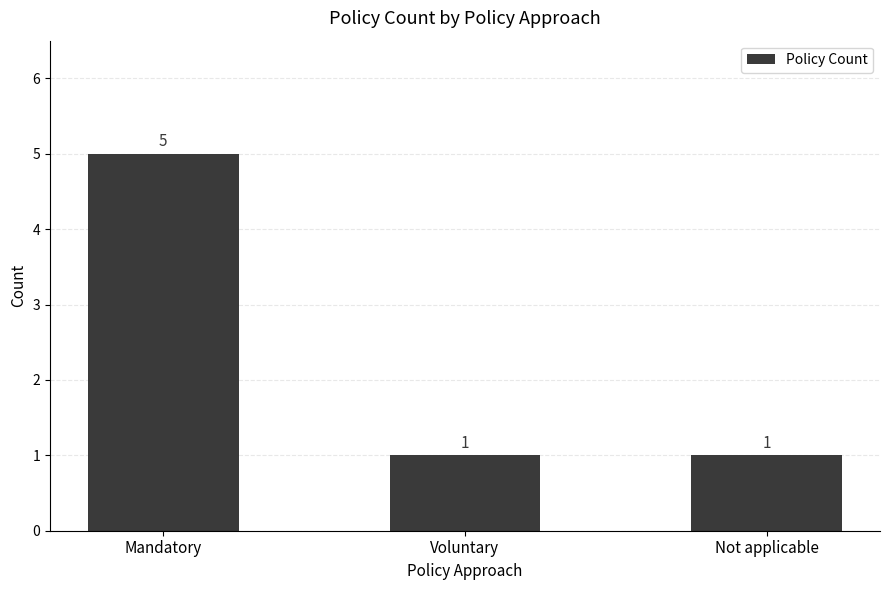

What is the label of the 2nd bar from the right?

Voluntary